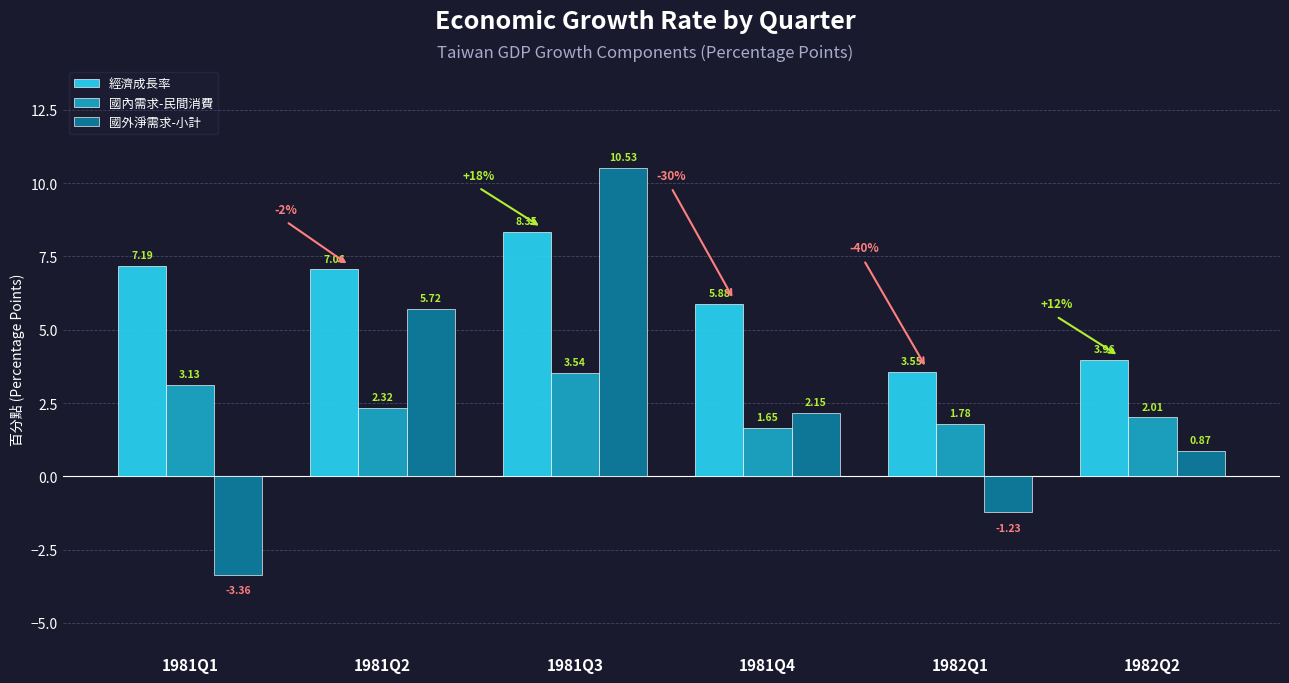

What are all the series names shown in the legend?

經濟成長率, 國內需求-民間消費, 國外淨需求-小計